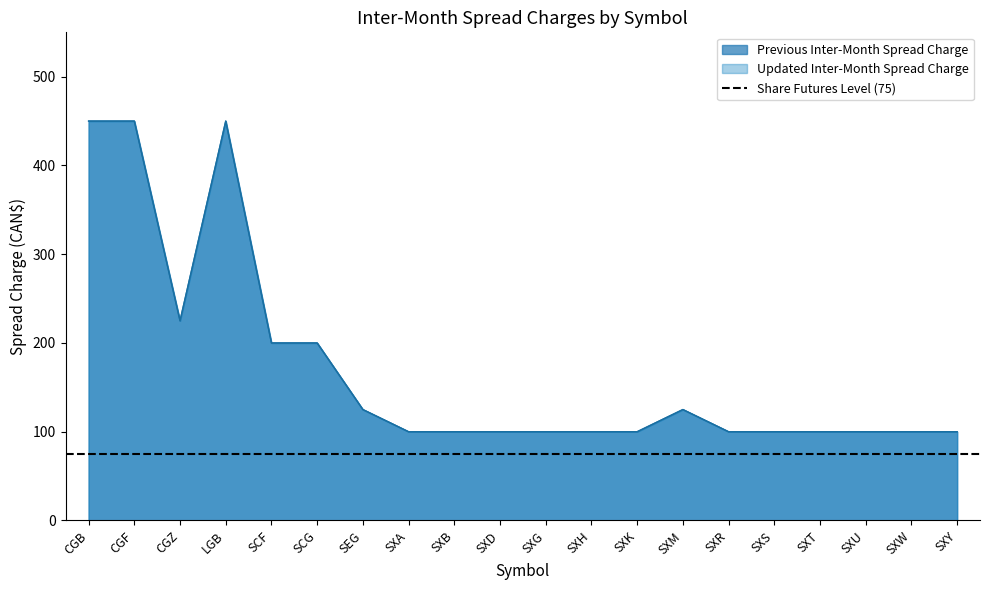

Reading left to right, transcribe all the data shown in this chart.

Previous Inter-Month Spread Charge: 450	450	225	450	200	200	125	100	100	100	100	100	100	125	100	100	100	100	100	100
Updated Inter-Month Spread Charge: 450	450	225	450	200	200	125	100	100	100	100	100	100	125	100	100	100	100	100	100